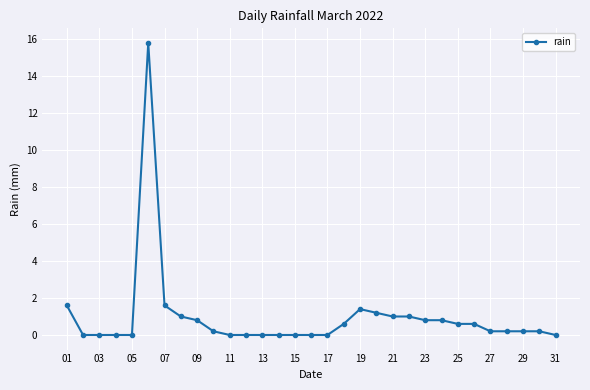

How many data points does each series have?

31